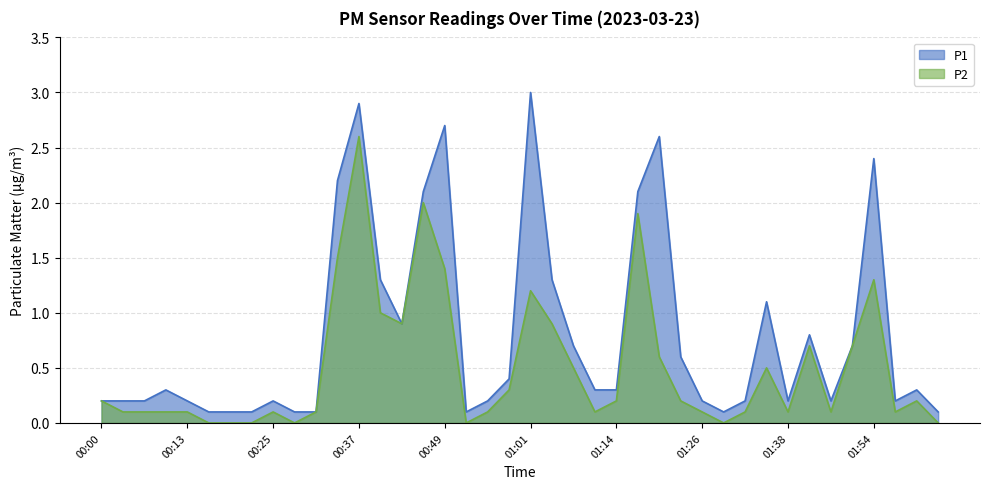

The P2 series shows 0.3 at 01:14. True or false?

False